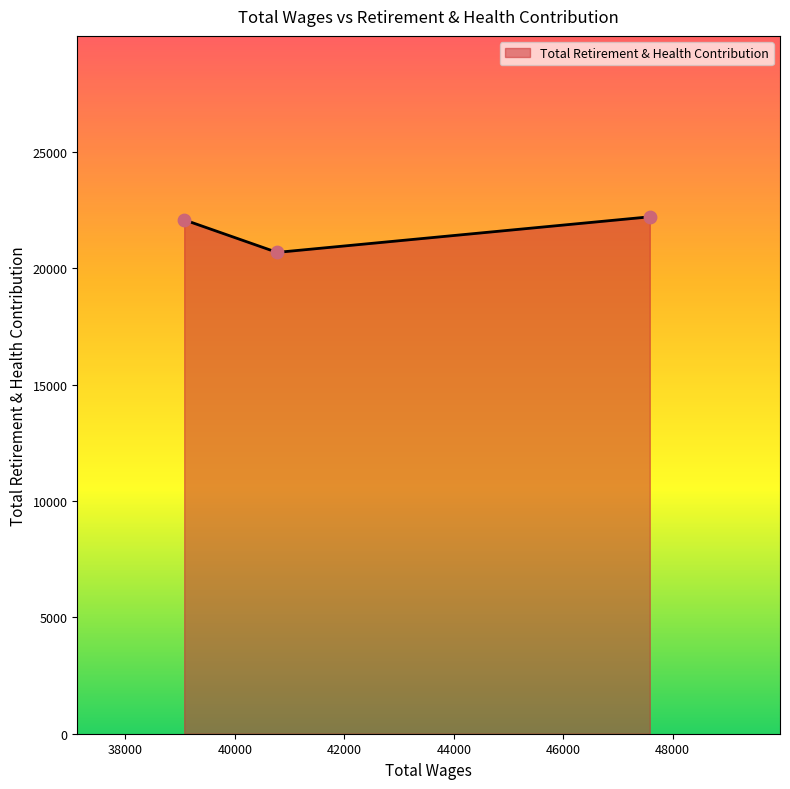

What is the minimum value shown in the chart?

20681